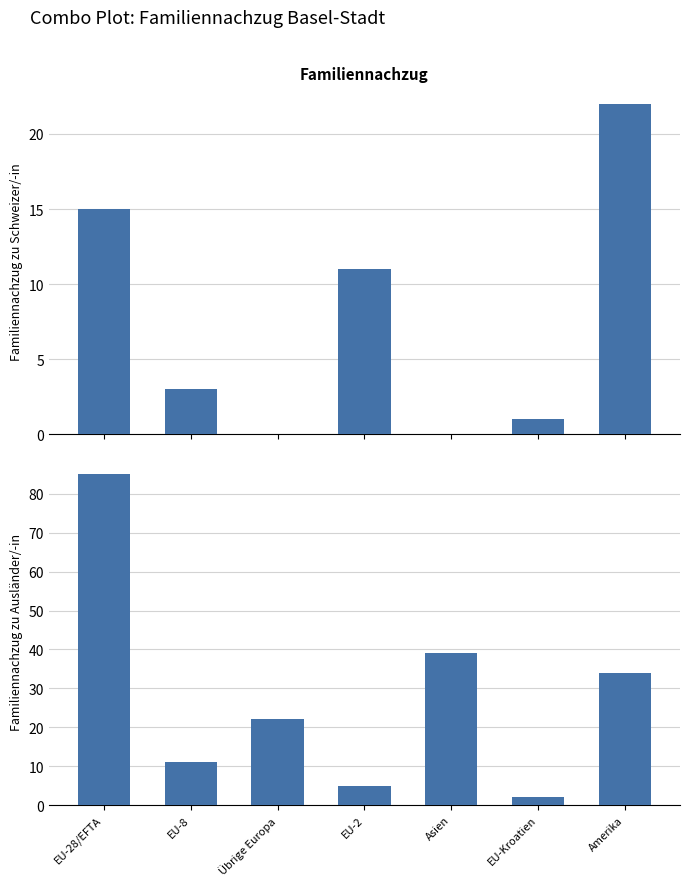

What is the label of the 2nd bar from the right?

EU-Kroatien